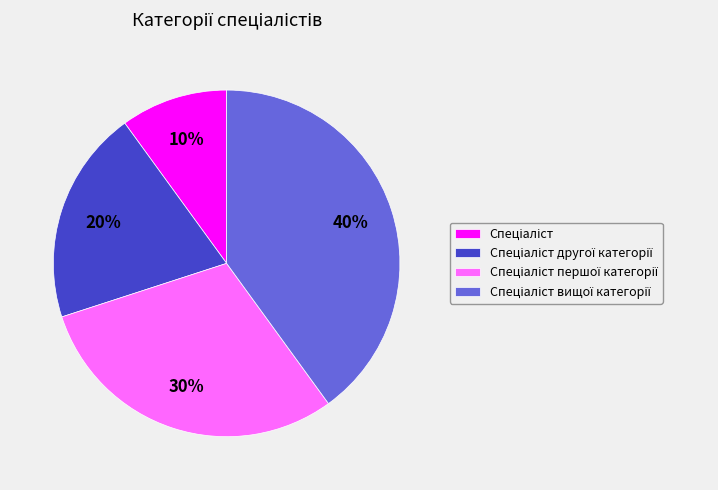

To the nearest percent, what is the average slice percentage?

25%